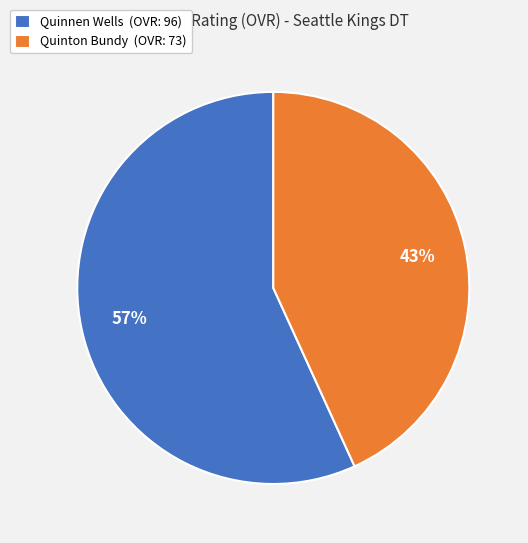

To the nearest percent, what is the combined percentage of Quinnen Wells and Quinton Bundy?

100%